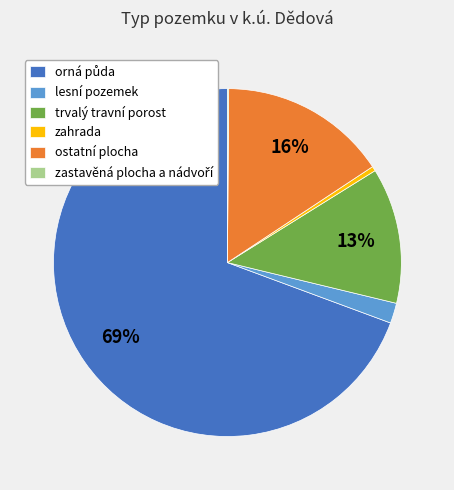

To the nearest percent, what percentage of the pie is ostatní plocha?

16%